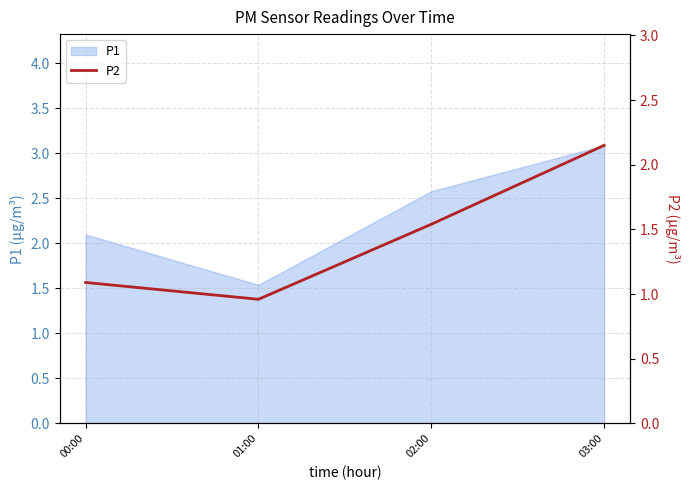

The P1 series shows 2.1 at 00:00. True or false?

True